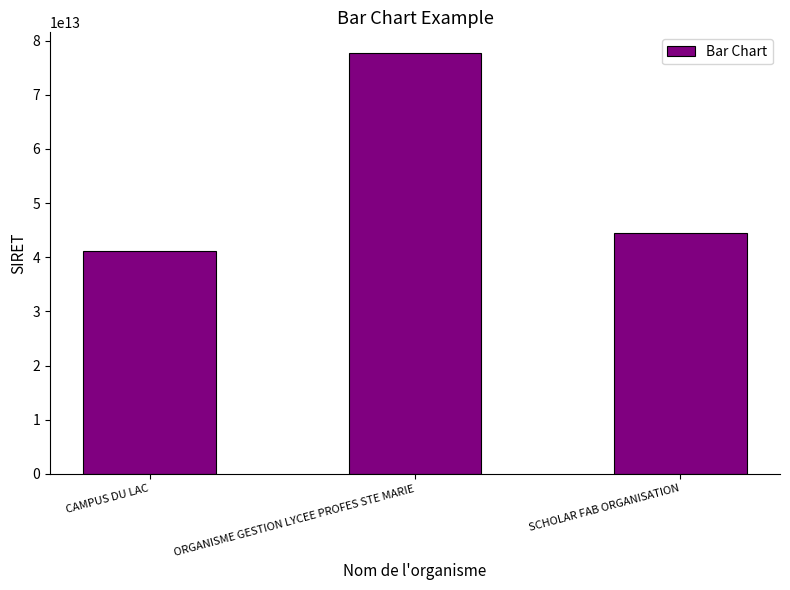

The value at SCHOLAR FAB ORGANISATION is 44492238900010. True or false?

True